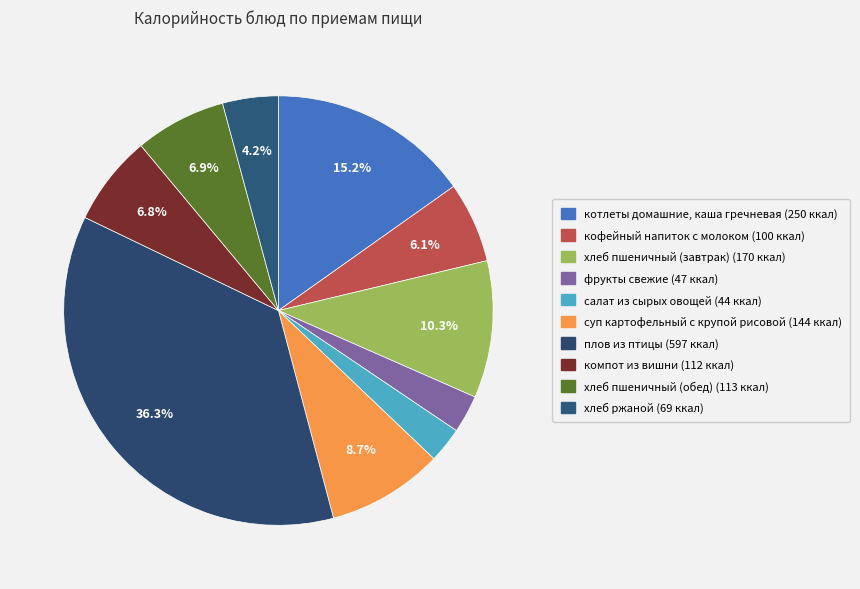

How many segments does this pie chart have?

10